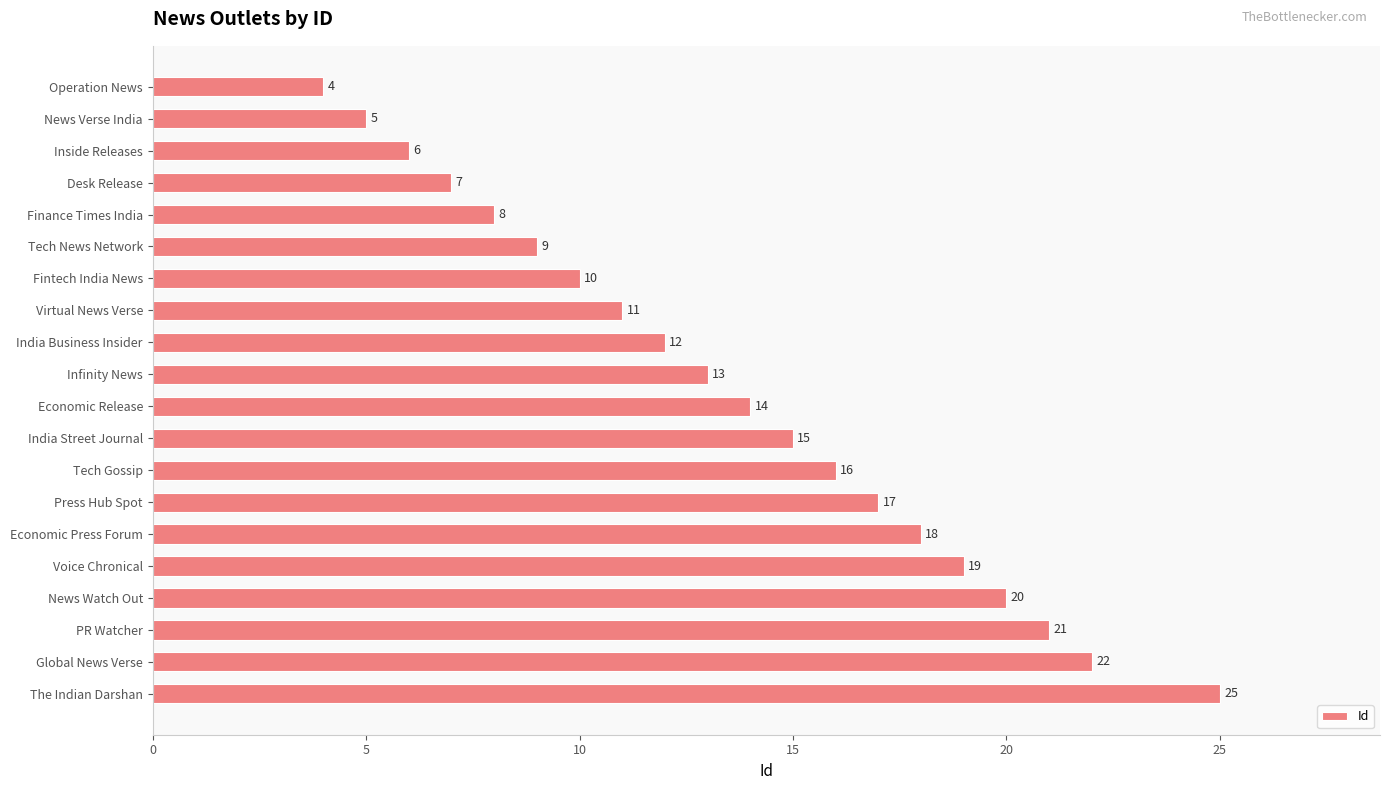

Reading top to bottom, extract all data points from this chart.

4	5	6	7	8	9	10	11	12	13	14	15	16	17	18	19	20	21	22	25